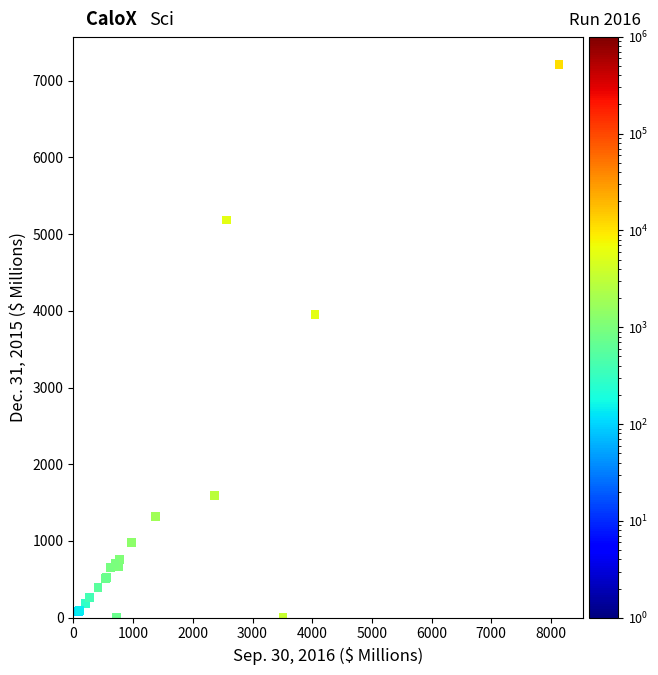

What Y value in the scatter plot is closest to 3605?

3949.0